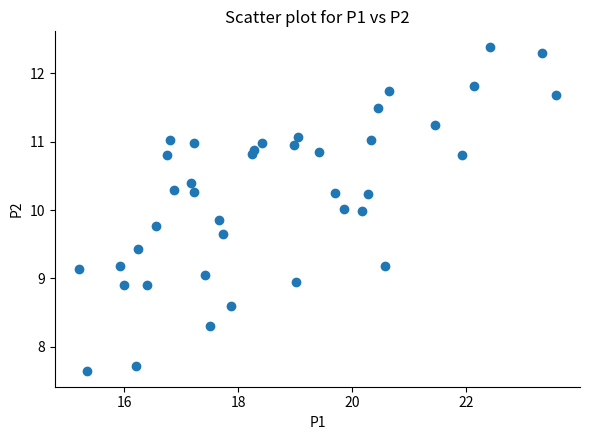

What is the range of Y values (max minus min)?

4.7